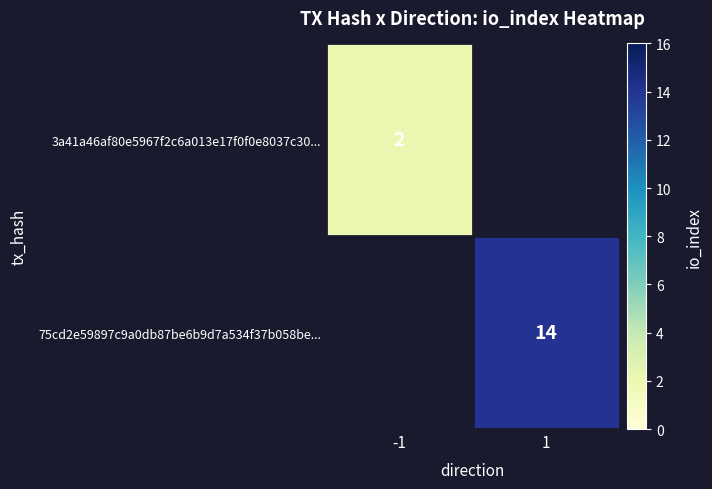

Is it true that 75cd2e59897c9a0db87be6b9d7a534f37b058be... equals 21.1 at 1?

False